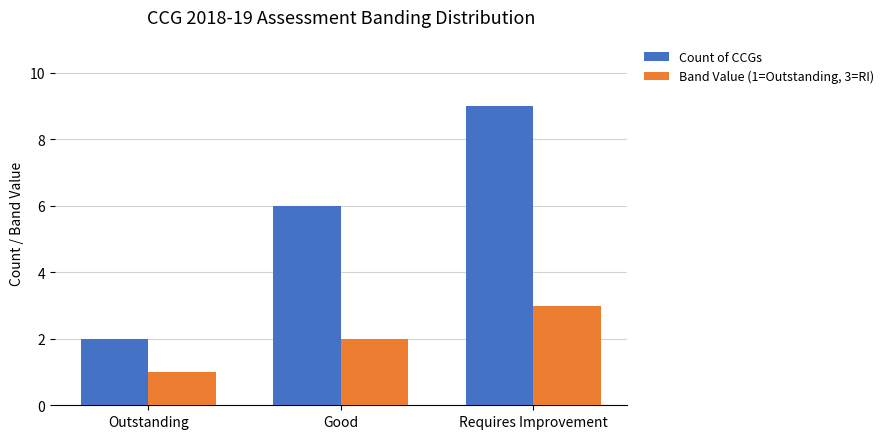

At which label does Band Value (1=Outstanding, 3=RI) reach its minimum?

Outstanding